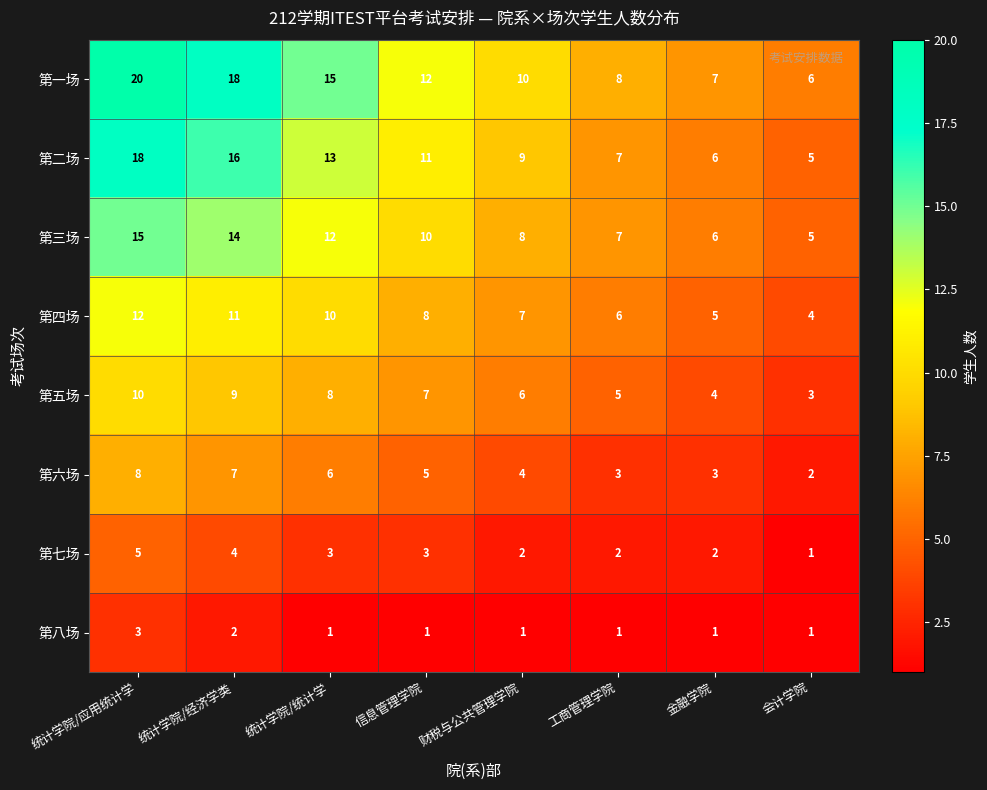

Which category has the highest value in the 第五场 series?

统计学院/应用统计学